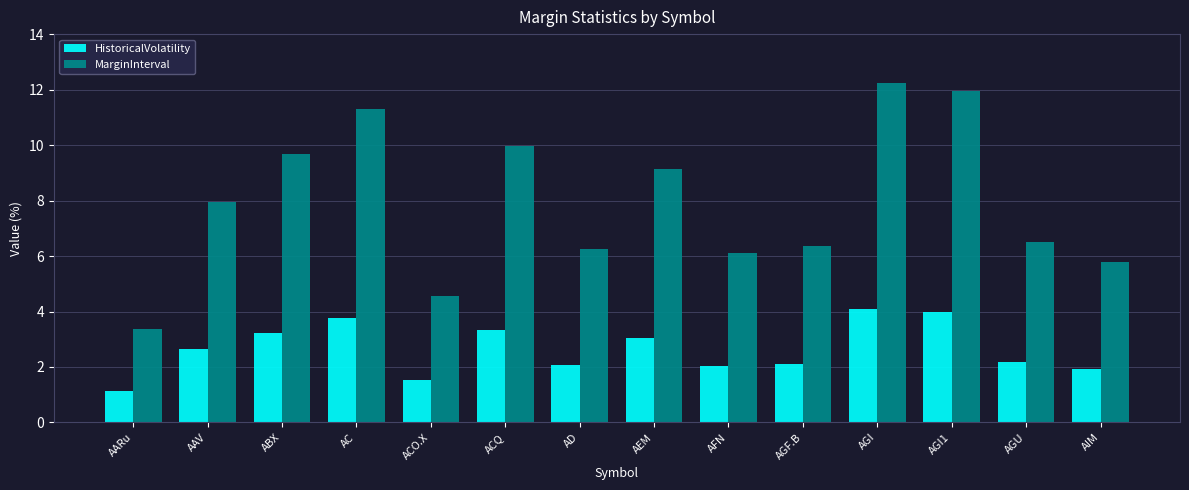

Count the number of categories in the chart.

14